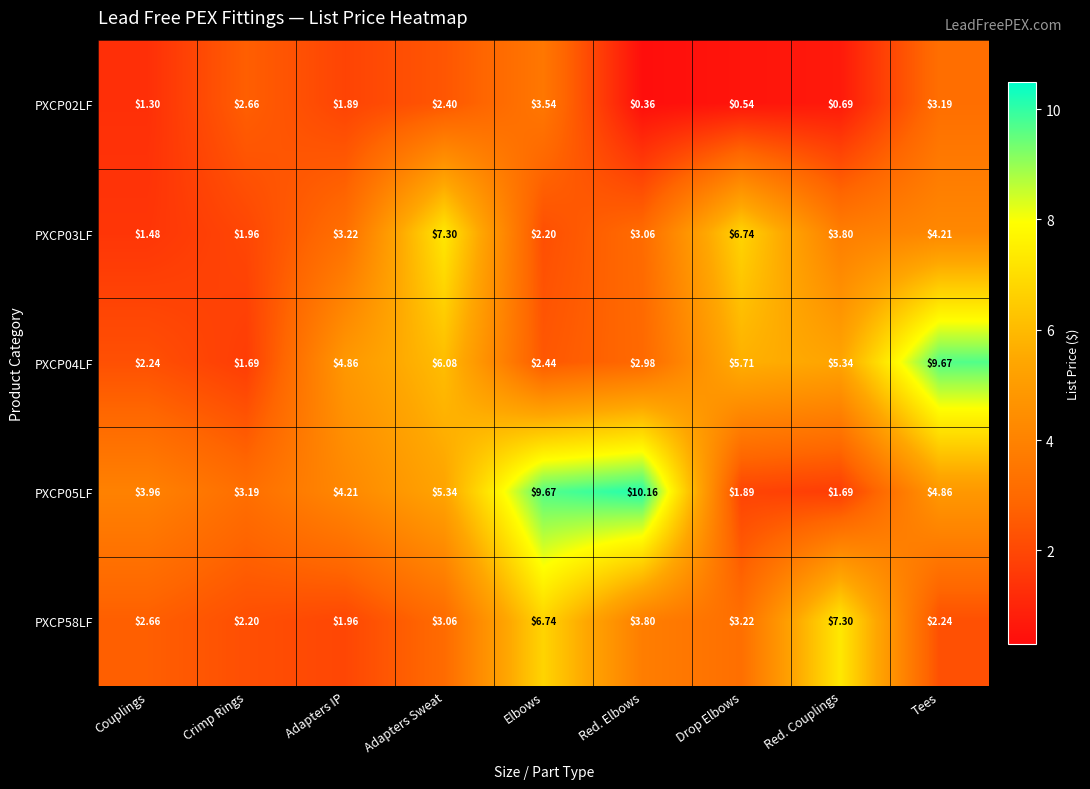

At which category is the sum across all series the highest?

Elbows